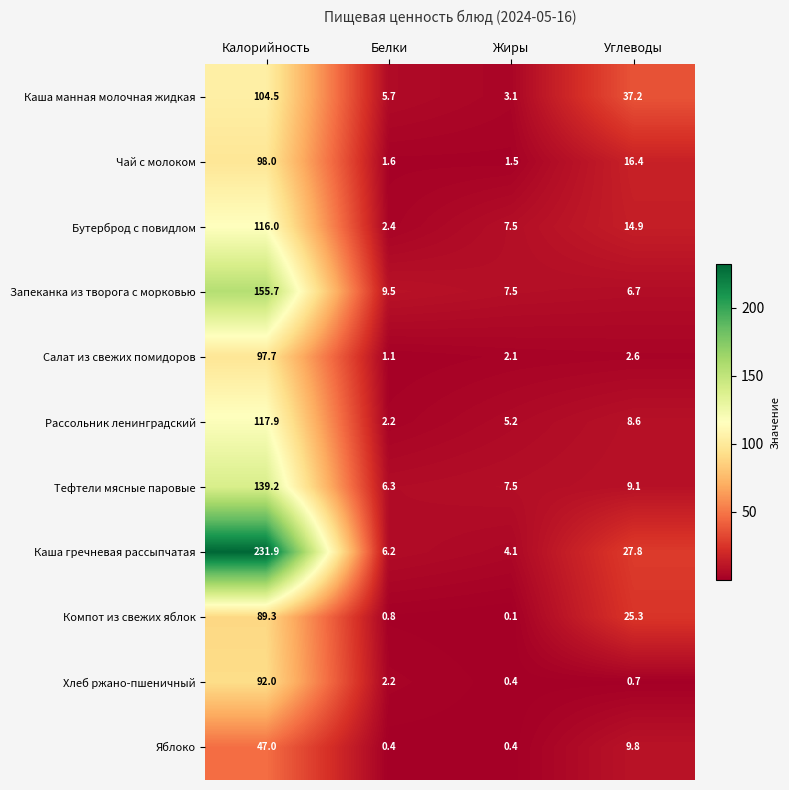

Rank the series at Углеводы from highest to lowest value.

Каша манная молочная жидкая, Каша гречневая рассыпчатая, Компот из свежих яблок, Чай с молоком, Бутерброд с повидлом, Яблоко, Тефтели мясные паровые, Рассольник ленинградский, Запеканка из творога с морковью, Салат из свежих помидоров, Хлеб ржано-пшеничный